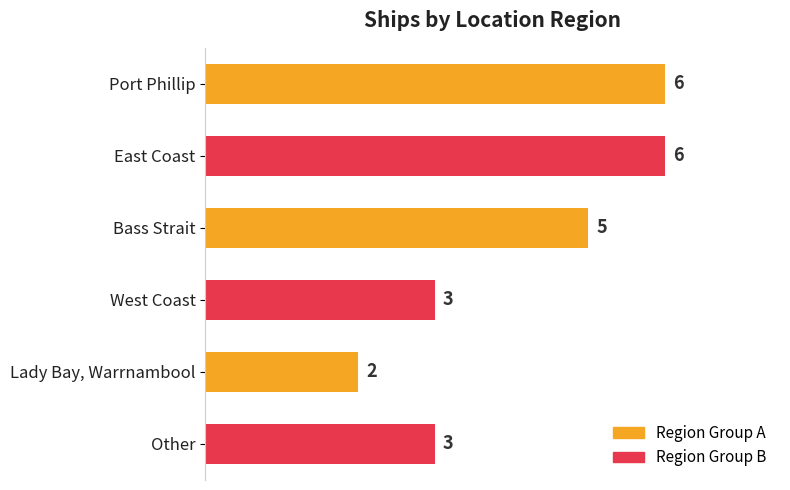

How many values are between 3 and 6?

5